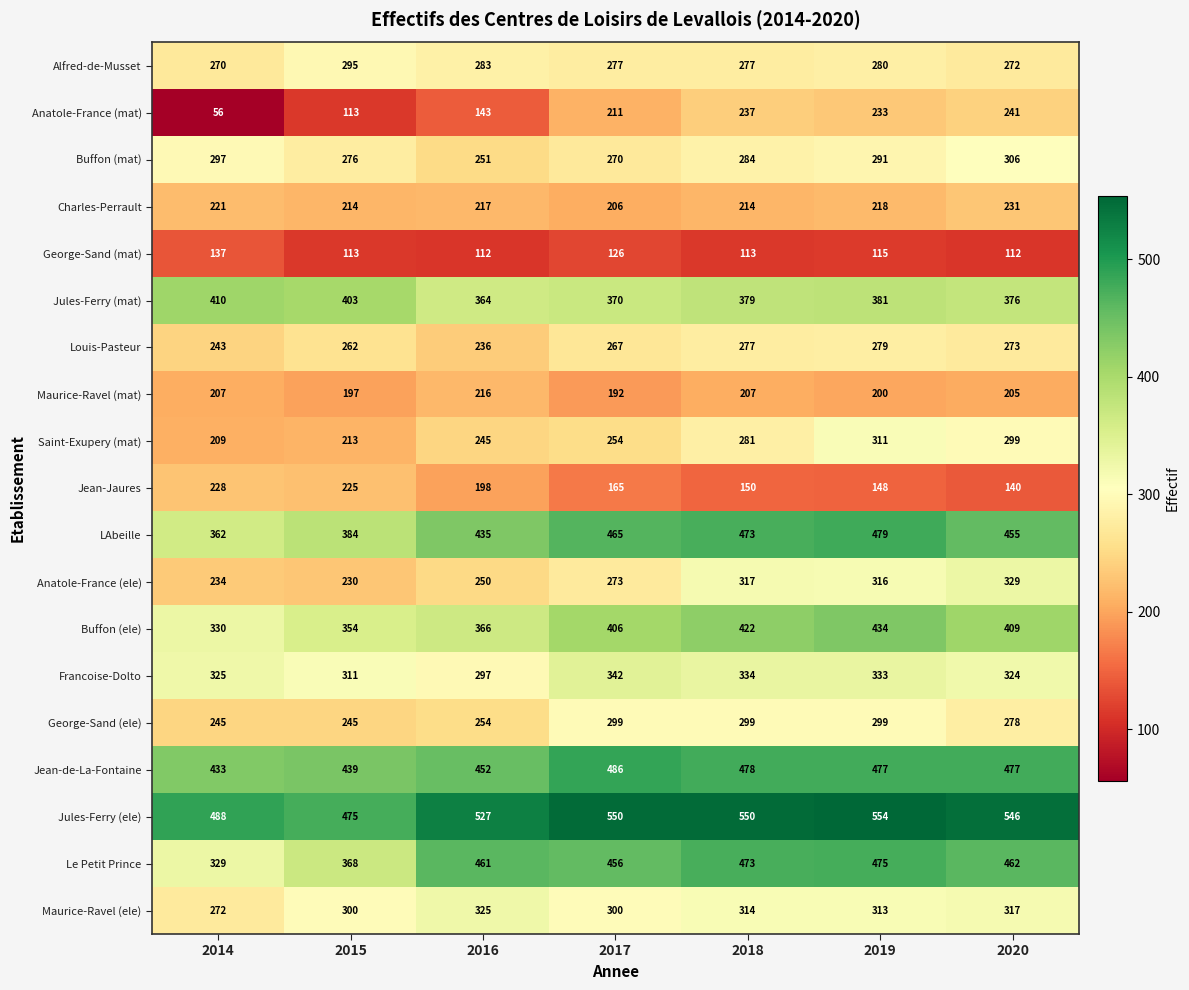

What value does the Buffon (ele) series have at 2017?

406